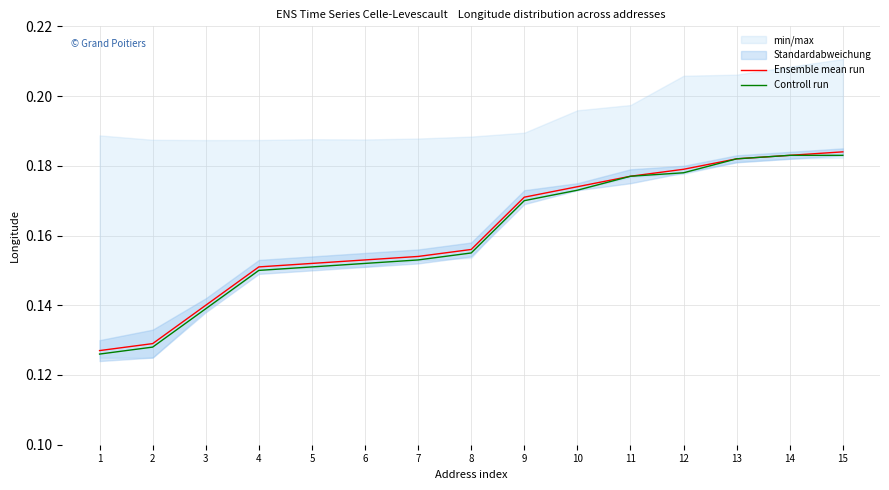

At which label is Ensemble mean run closest to 0?

1